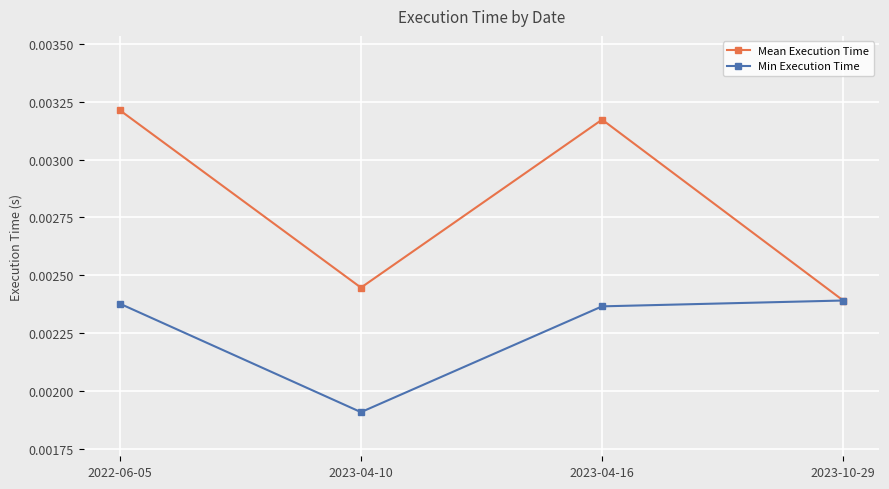

How many categories are shown in the chart?

4